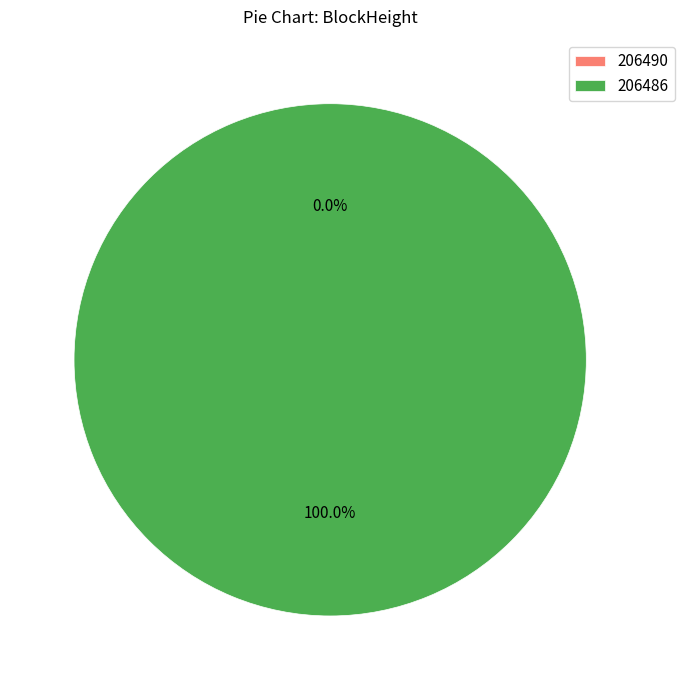

Is there a majority slice in this chart?

Yes